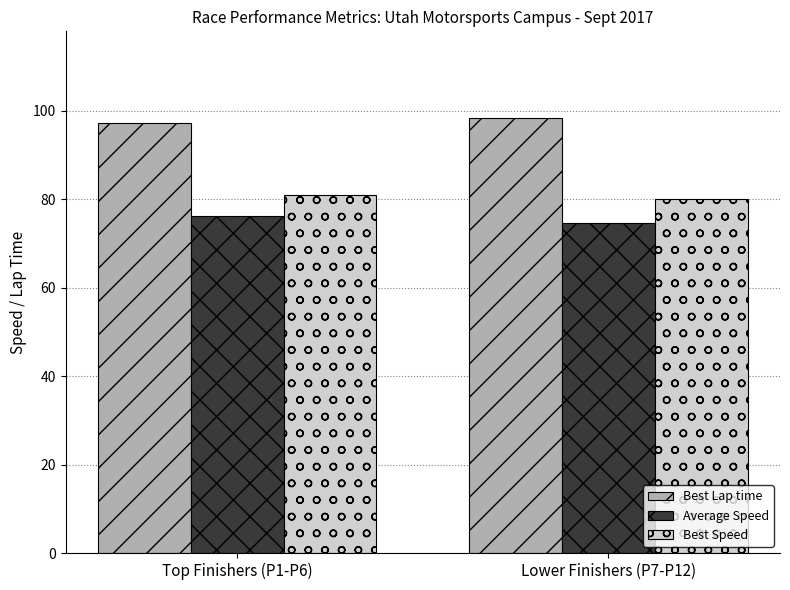

What is the difference between the highest and lowest values at Lower Finishers (P7-P12)?

23.6